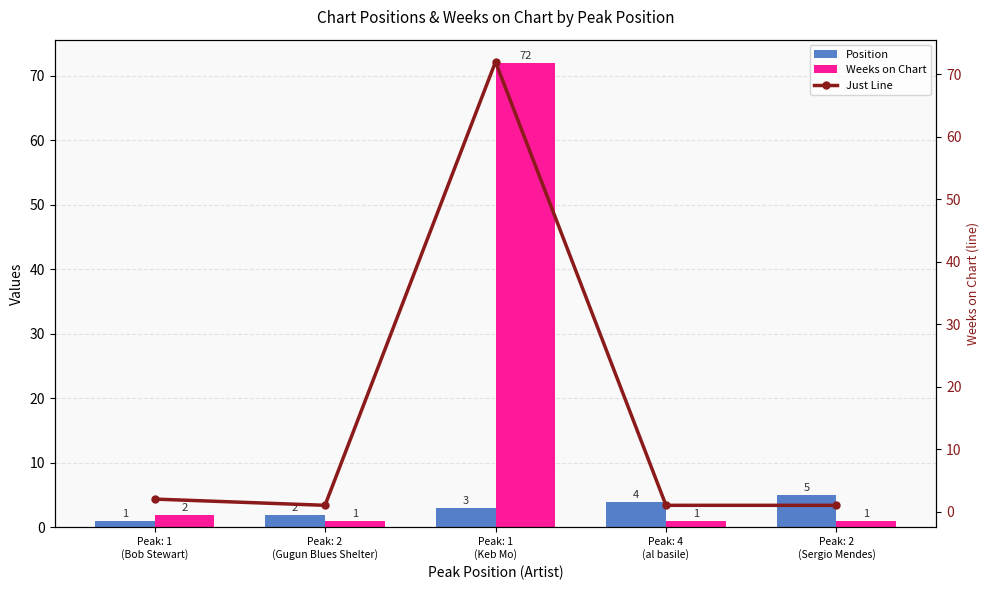

At which category is the sum across all series the highest?

Peak: 1
(Keb Mo)